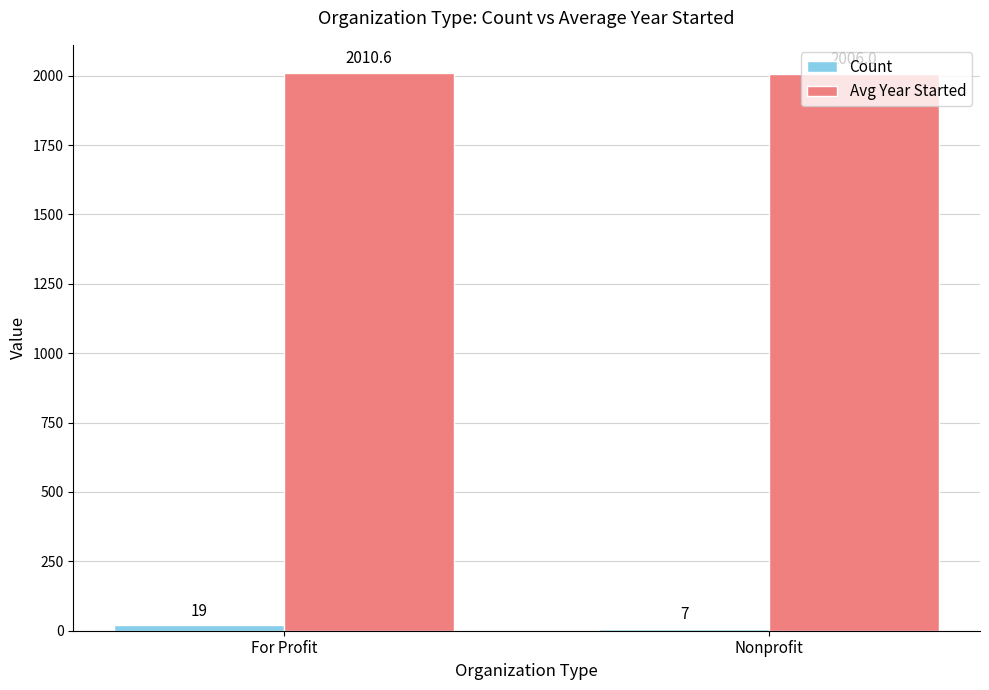

Which label corresponds to the largest value in the chart?

For Profit